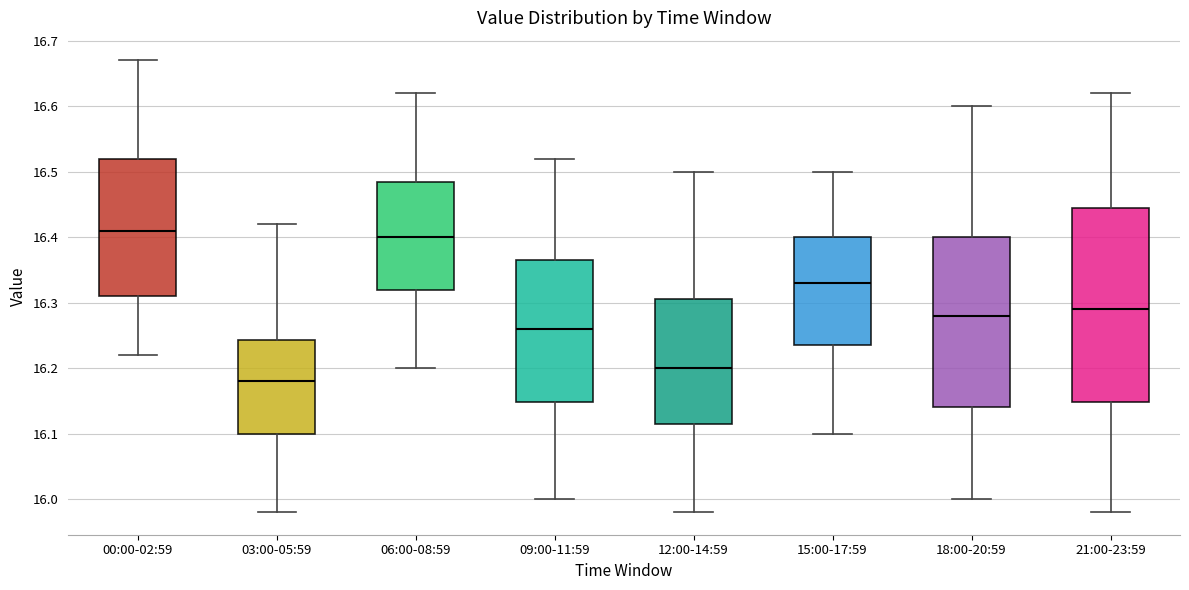

Reading left to right, read every box against the y-axis: the position of its median line, the range the box covers, and the ends of its whiskers. The values are not printed on the chart, so give them approximately, as read against the axis.

00:00-02:59: median 16.41, box 16.31 to 16.52, whiskers 16.22 to 16.67
03:00-05:59: median 16.18, box 16.10 to 16.24, whiskers 15.98 to 16.42
06:00-08:59: median 16.40, box 16.32 to 16.49, whiskers 16.20 to 16.62
09:00-11:59: median 16.26, box 16.15 to 16.37, whiskers 16.00 to 16.52
12:00-14:59: median 16.20, box 16.12 to 16.31, whiskers 15.98 to 16.50
15:00-17:59: median 16.33, box 16.24 to 16.40, whiskers 16.10 to 16.50
18:00-20:59: median 16.28, box 16.14 to 16.40, whiskers 16.00 to 16.60
21:00-23:59: median 16.29, box 16.15 to 16.45, whiskers 15.98 to 16.62